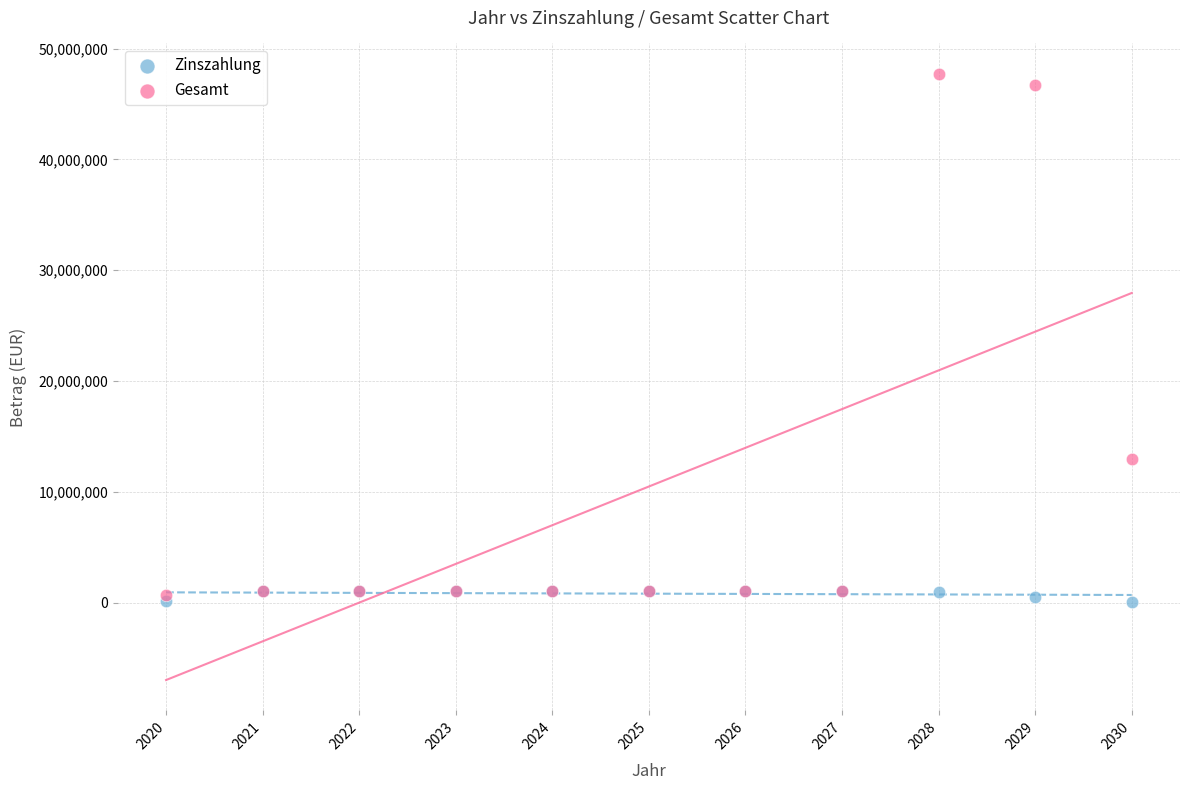

Across all series, what Y value is closest to 23914926?

12928554.0